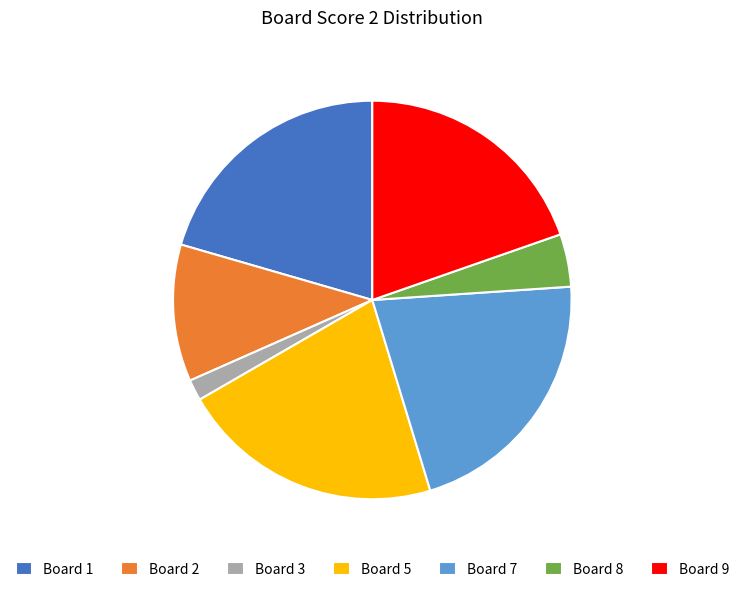

Count the number of slices in the pie.

7